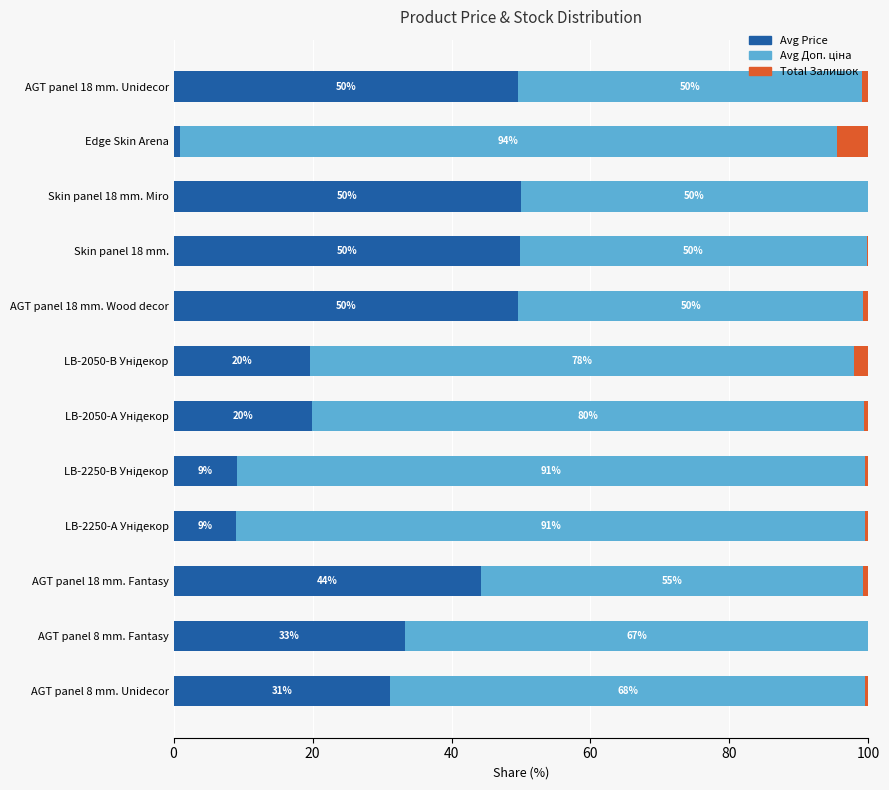

At how many categories does at least one series exceed 21?

12